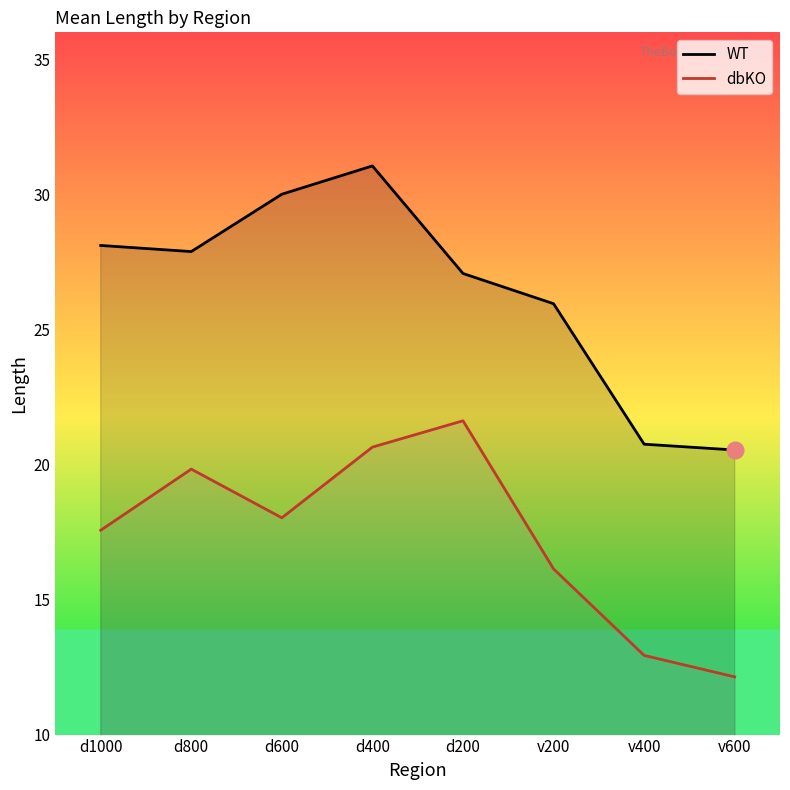

At which label does WT reach its minimum?

v600